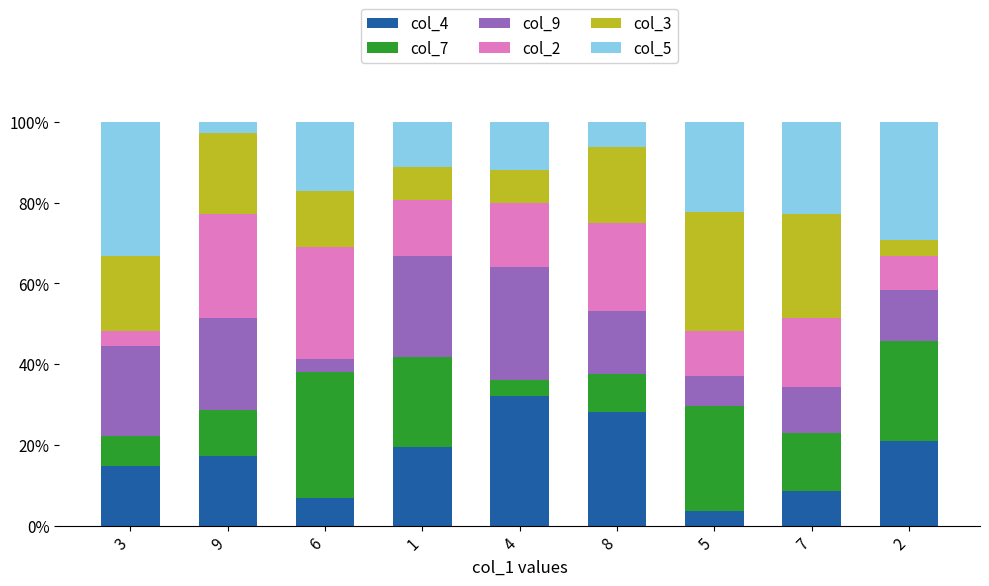

What is the total value across all series at 8?

100.0